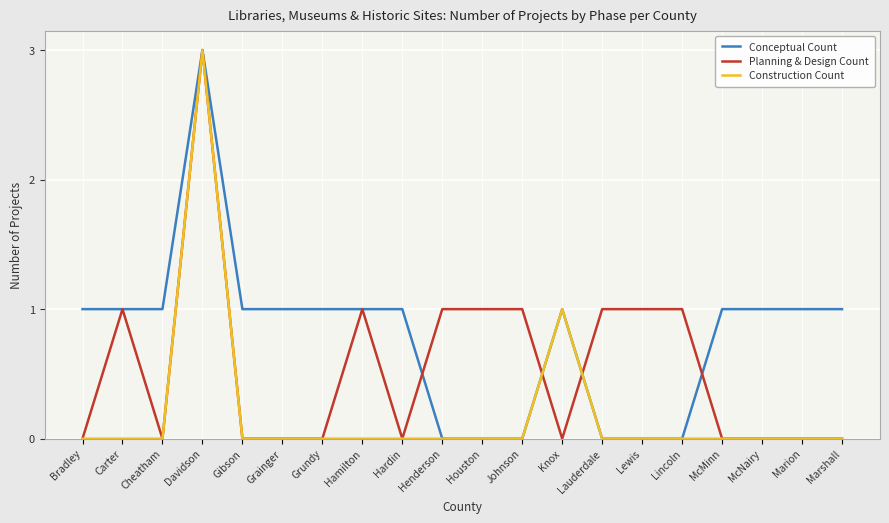

The Planning & Design Count series shows 1 at Lauderdale. True or false?

True